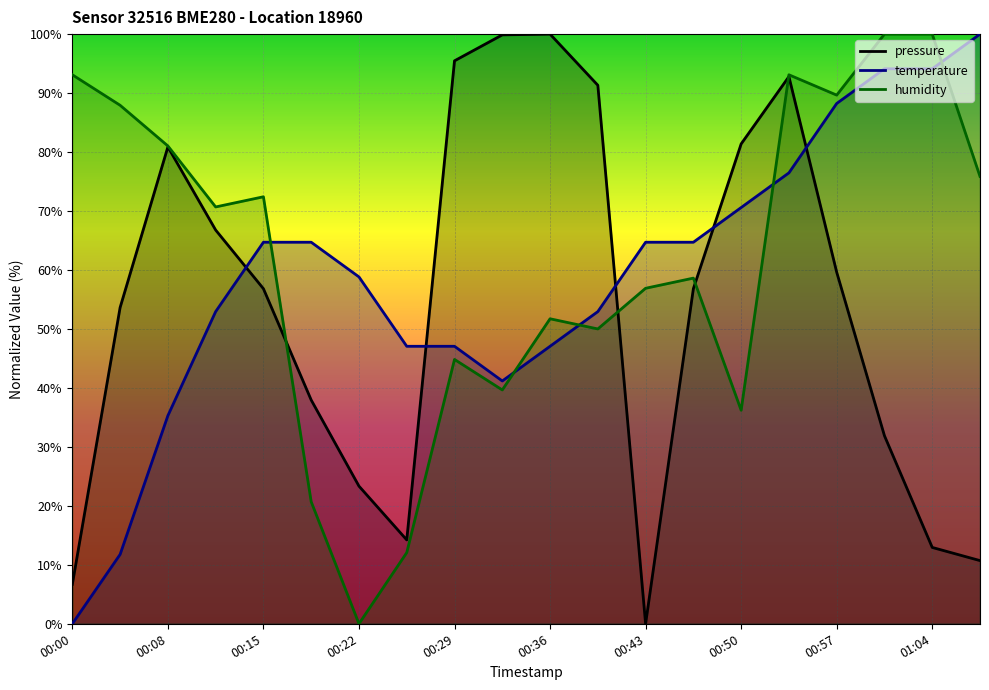

The temperature series shows 85.4 at 00:43. True or false?

False